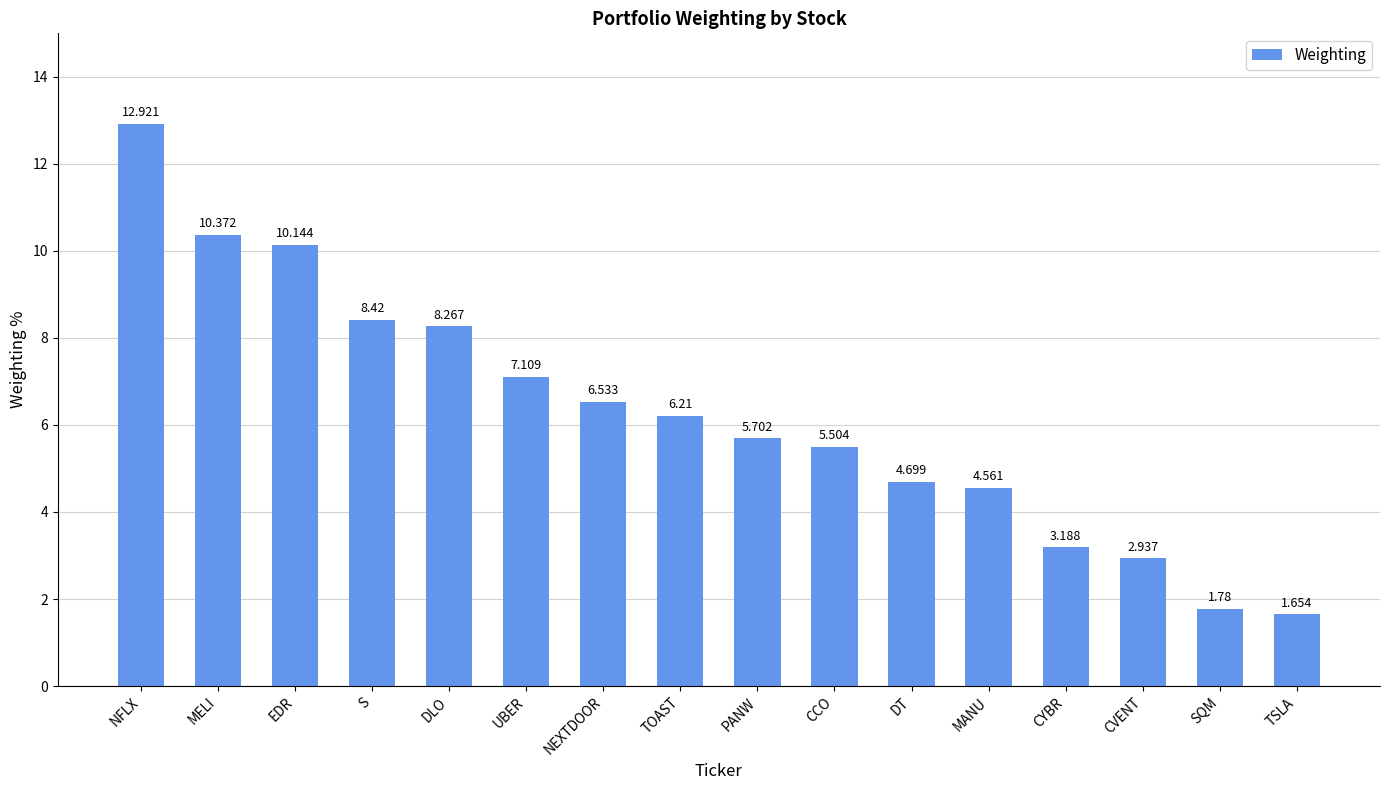

What is the sum of the values at CVENT and NEXTDOOR?

9.5